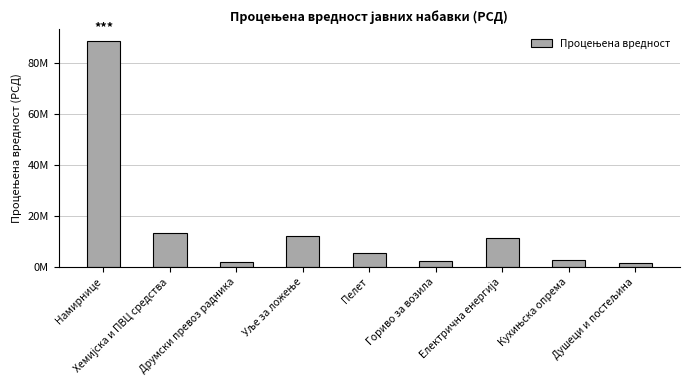

Does the chart contain any negative values?

No